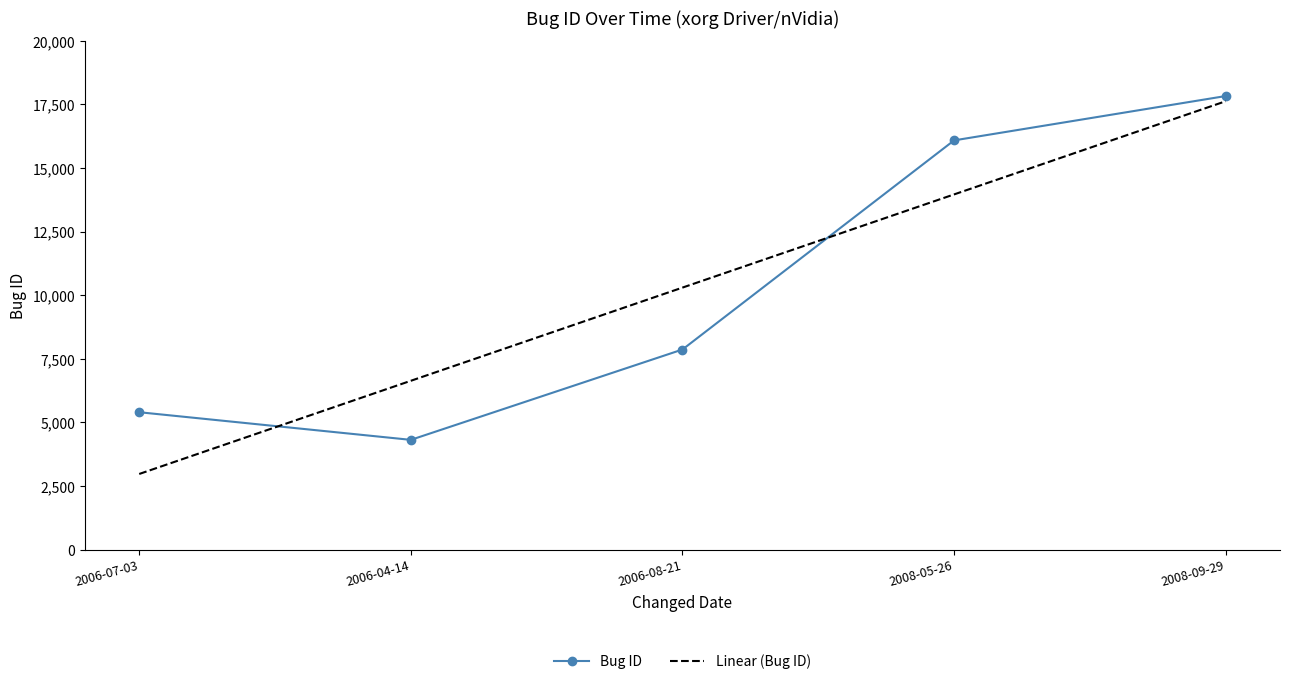

Rank the categories by value from highest to lowest.

2008-09-29, 2008-05-26, 2006-08-21, 2006-07-03, 2006-04-14